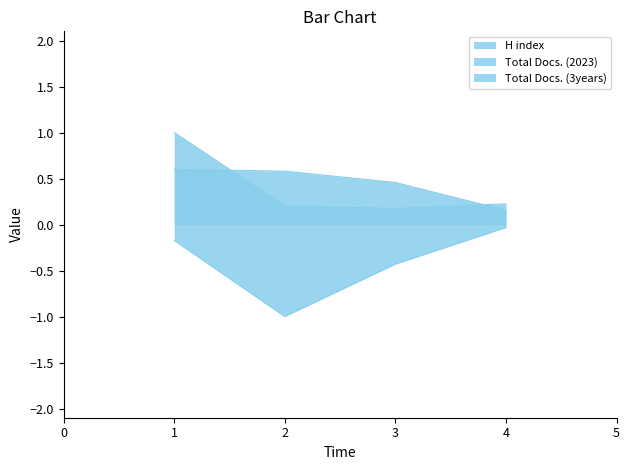

The H index series shows 1.6 at 1. True or false?

False